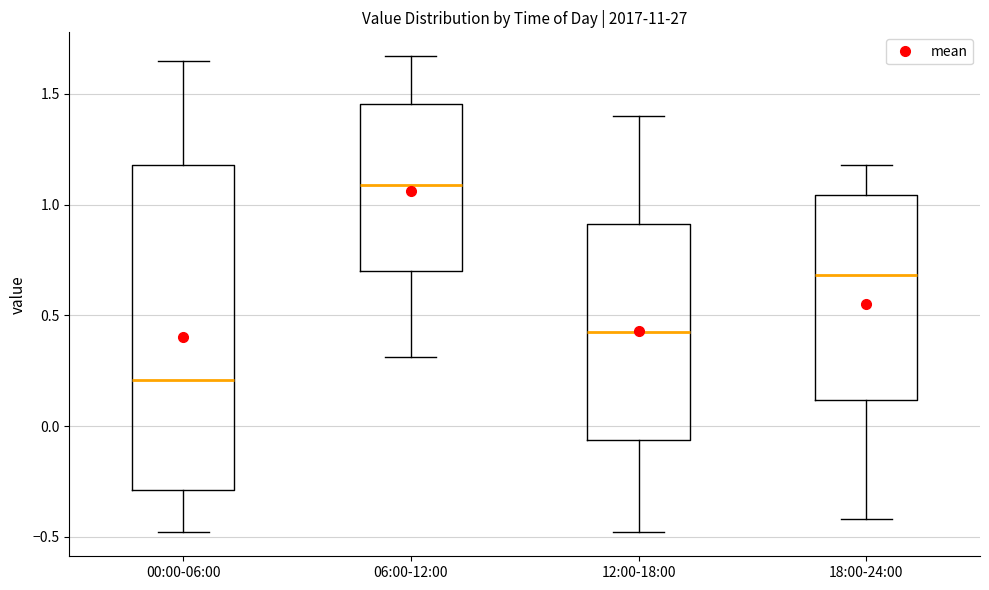

Which box's median line is the highest?

06:00-12:00